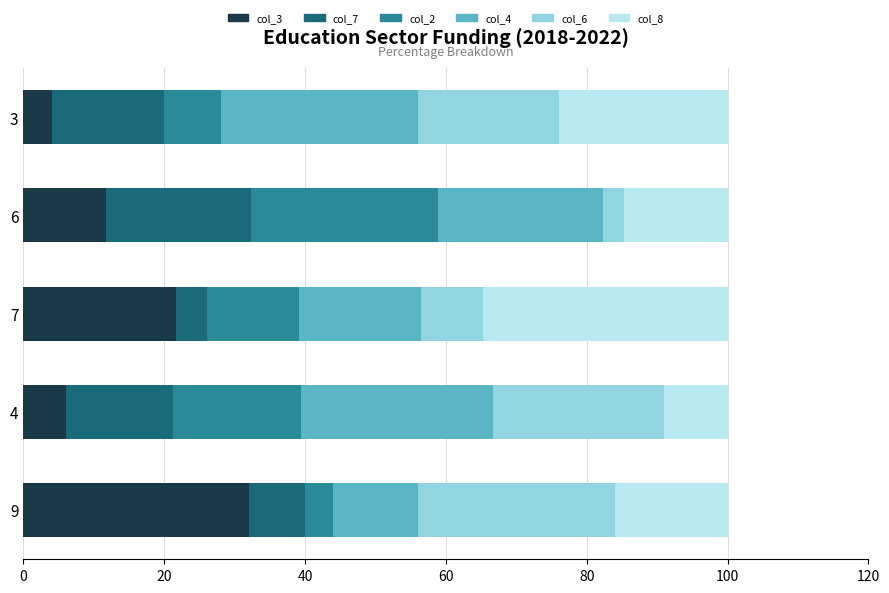

What is the total value across all series at 6?

100.0